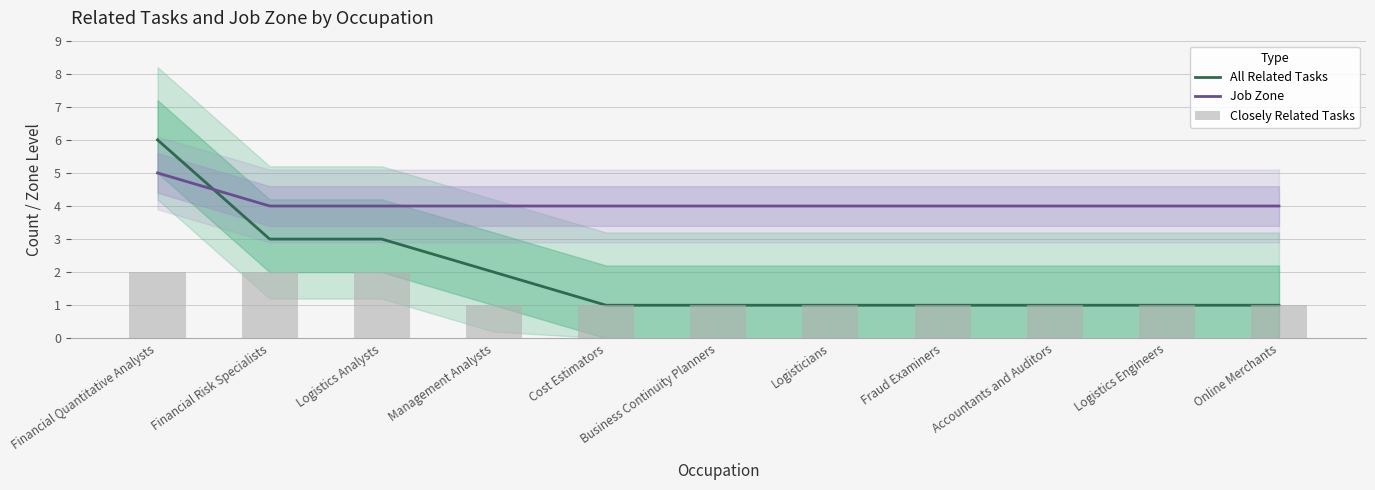

Which category has the lowest value across all series?

Cost Estimators